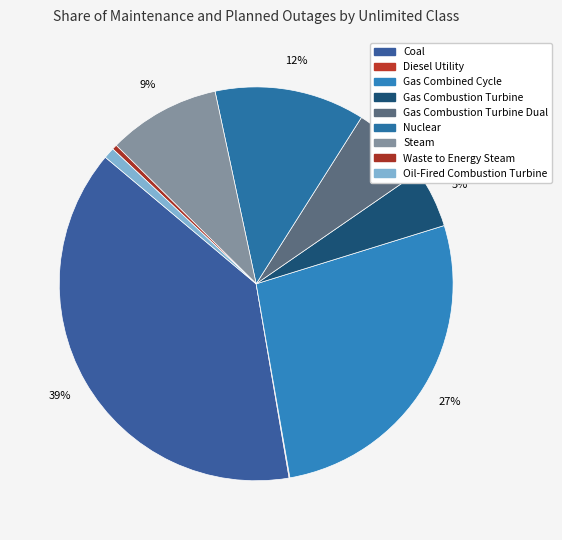

Rank the categories by value from highest to lowest.

Coal, Gas Combined Cycle, Nuclear, Steam, Gas Combustion Turbine Dual, Gas Combustion Turbine, Oil-Fired Combustion Turbine, Waste to Energy Steam, Diesel Utility